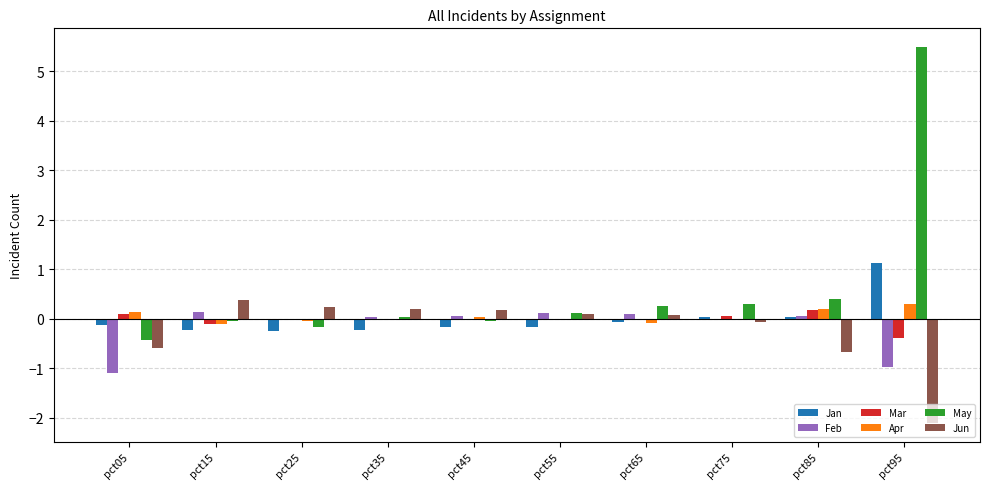

What is the sum of all May values?

5.9